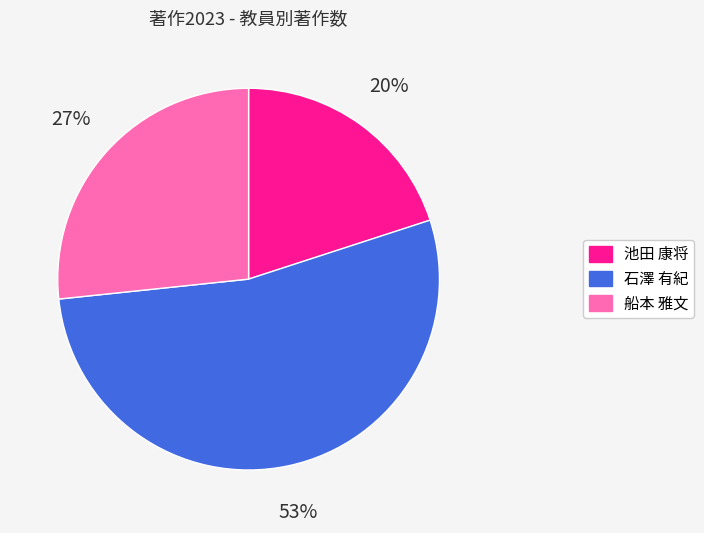

Does any single category account for the majority?

Yes